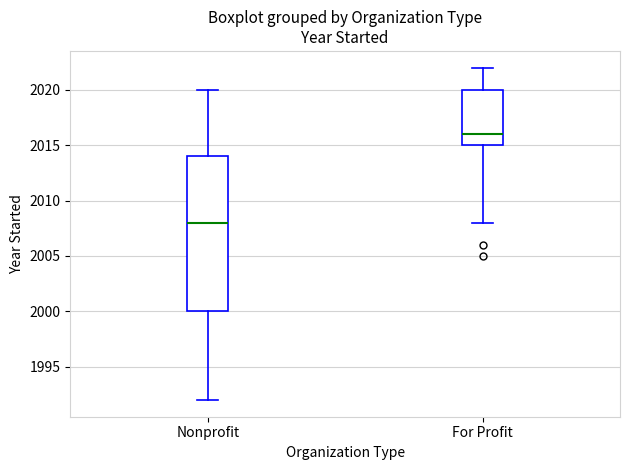

Comparing the boxes themselves (not the whiskers), which one is the tallest?

Nonprofit